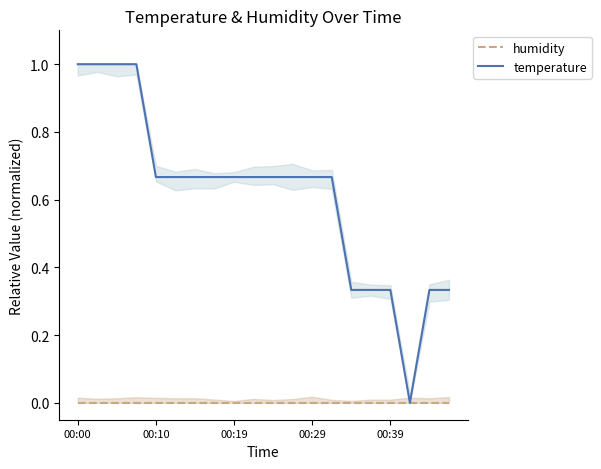

What are all the series names shown in the legend?

humidity, temperature